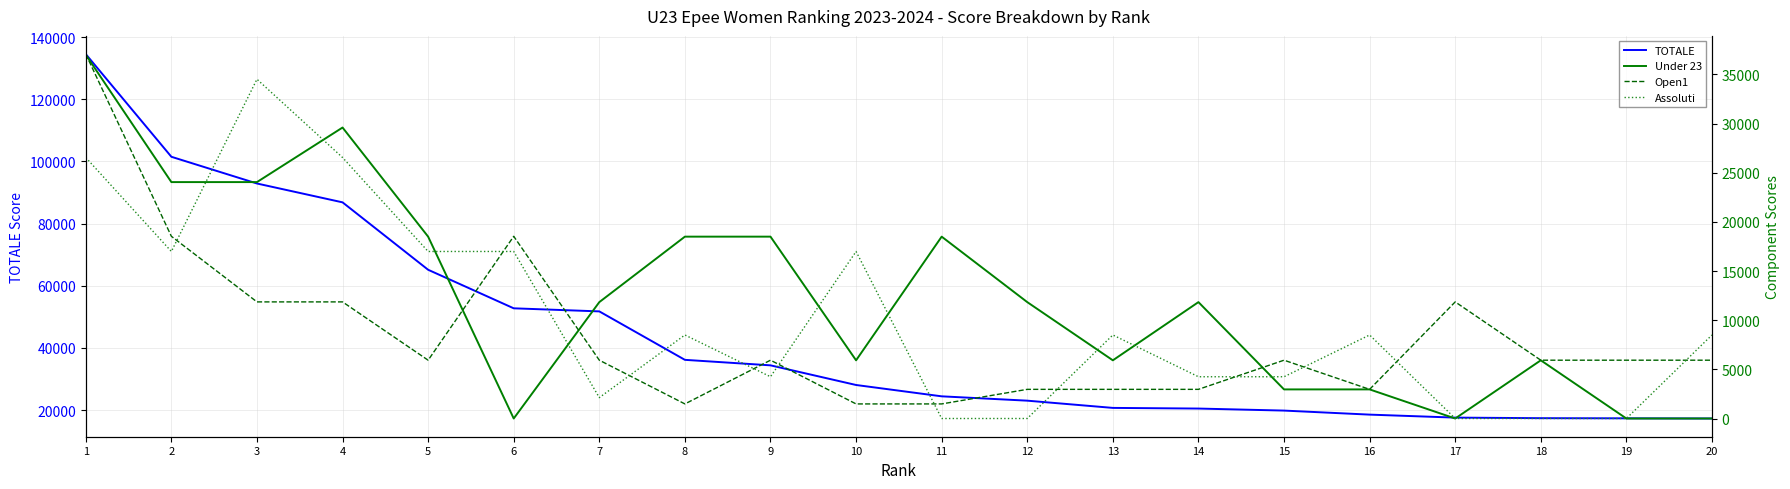

What is the difference between the maximum and minimum values in the Open1 series?

35587.2